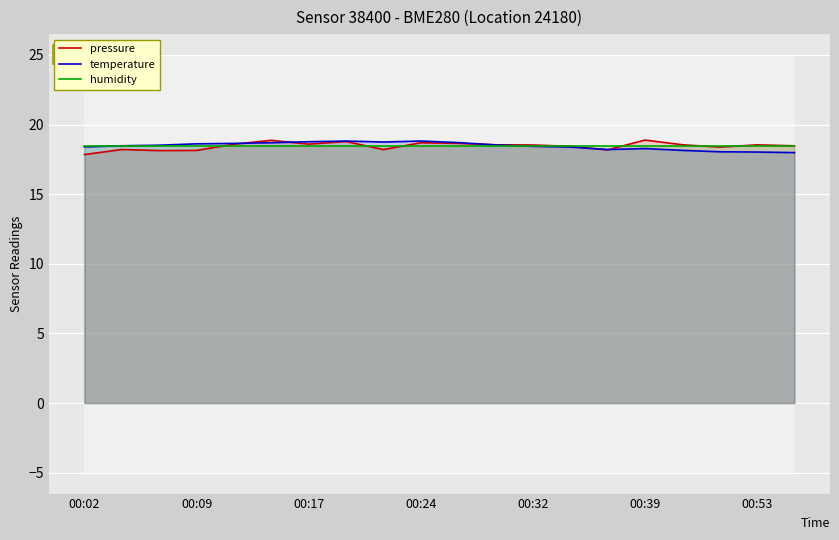

Count the pressure values in the range 18 to 19.

19